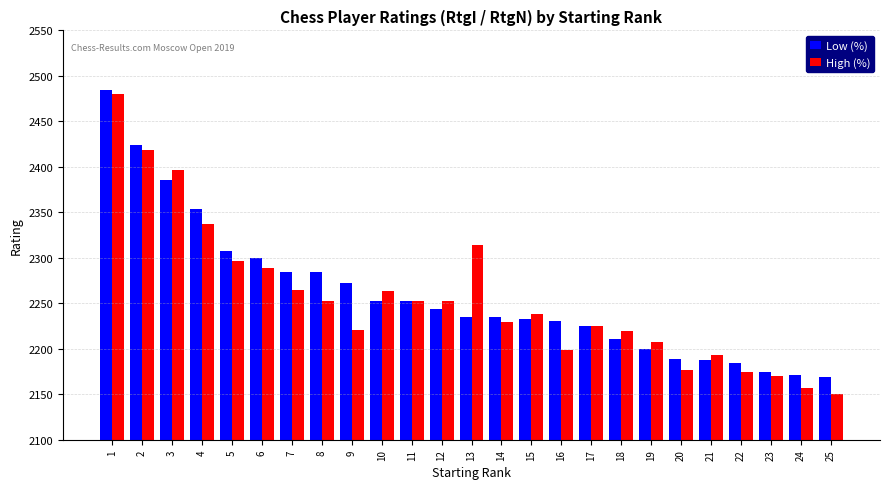

At which label does High (%) reach its peak?

1